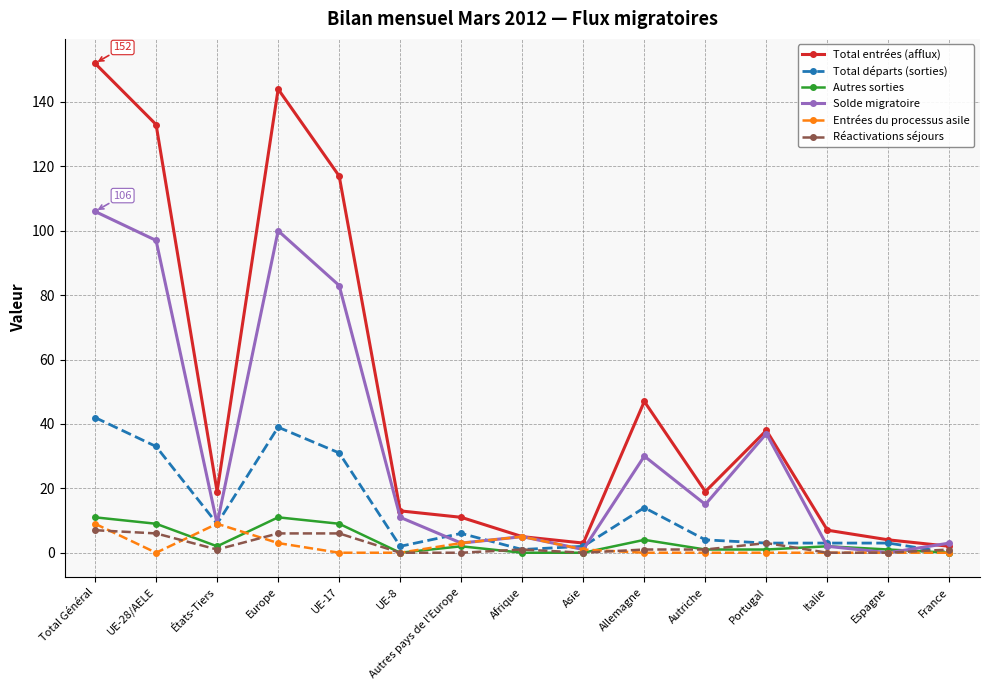

What is the difference between the maximum and minimum values in the Entrées du processus asile series?

9